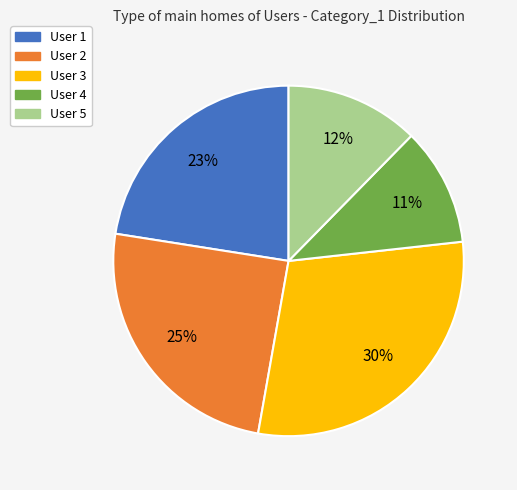

To the nearest percent, what is the average slice percentage?

20%